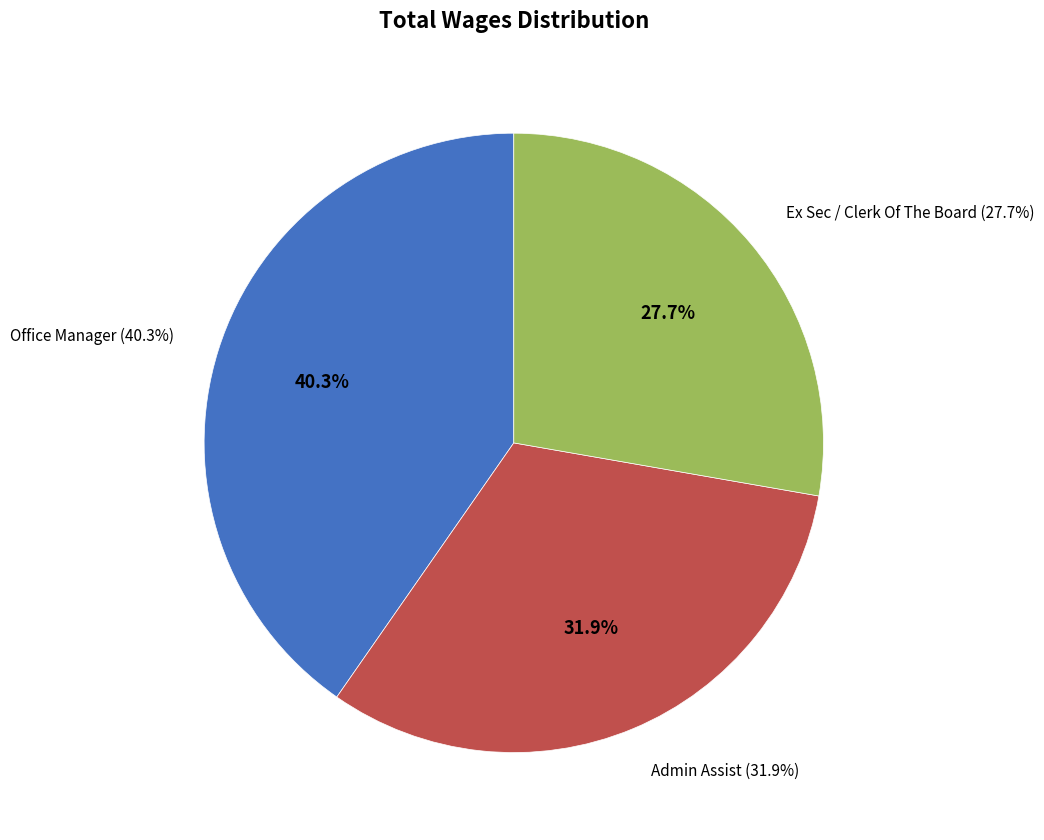

Count the number of slices in the pie.

3